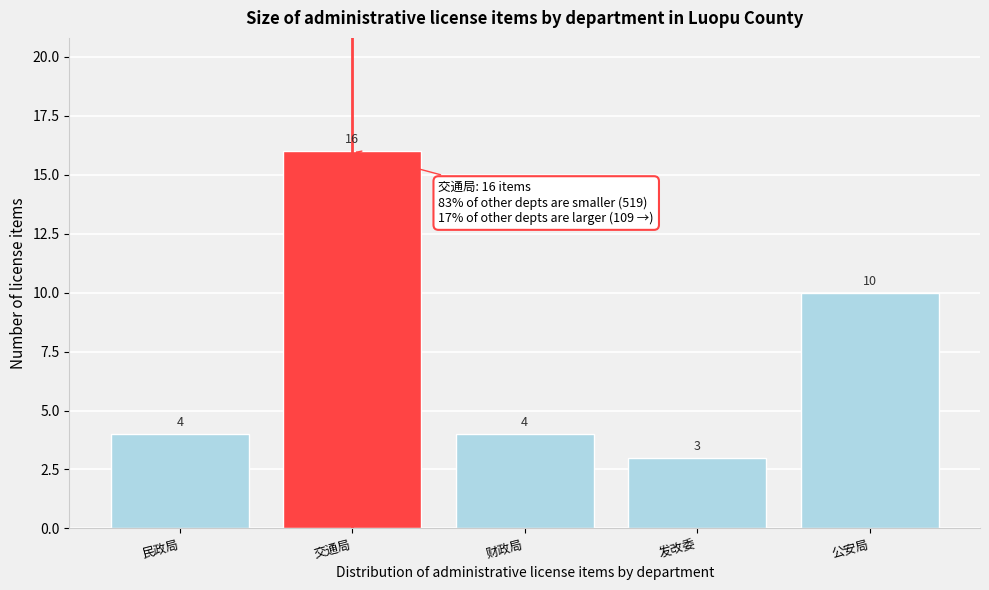

Reading left to right, what are all the values shown in this chart?

民政局=4	交通局=16	财政局=4	发改委=3	公安局=10